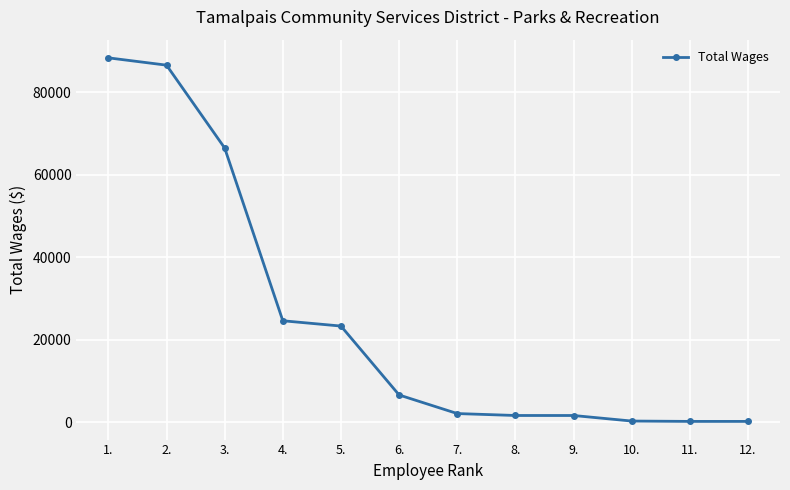

What is the ratio of the value at 3. to the value at 7.?

31.1